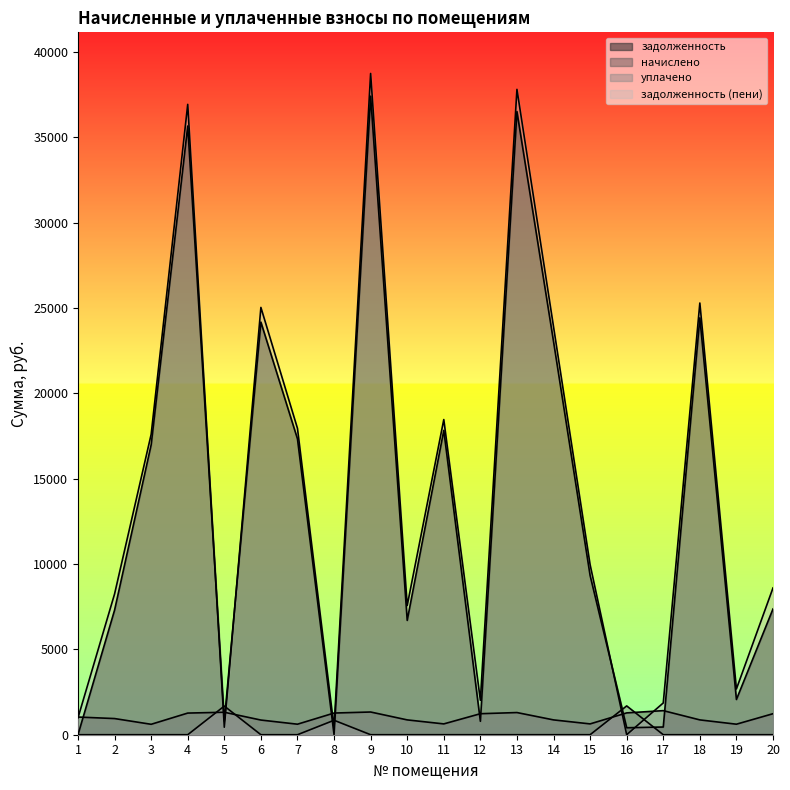

What is the spread (max minus min) of values at 16?

1688.0